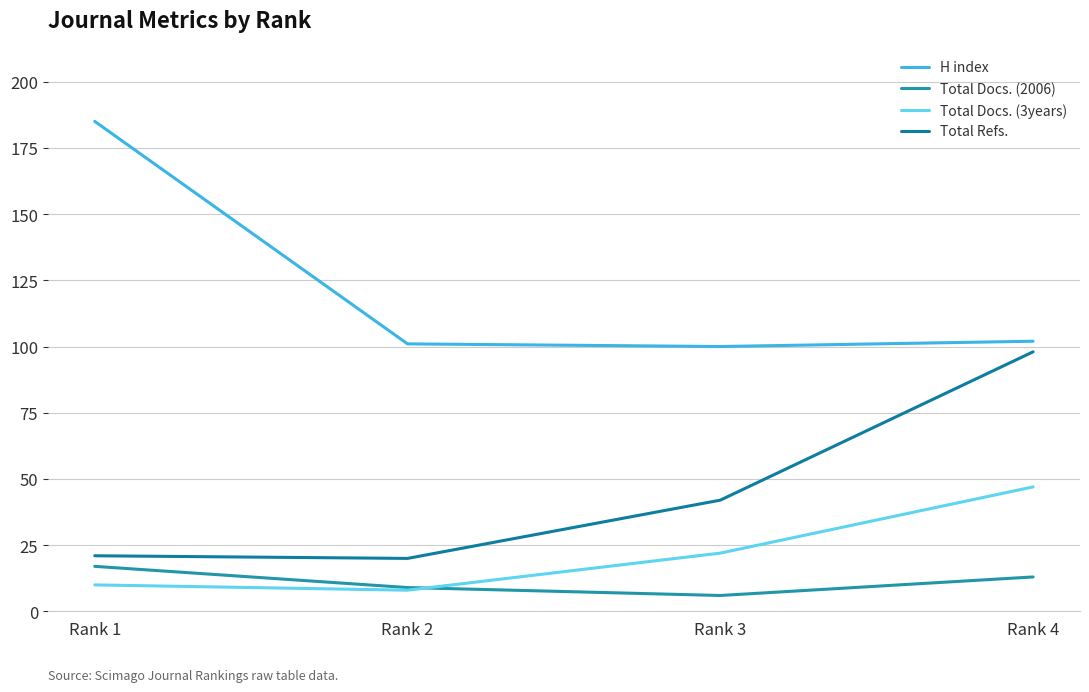

How many distinct data groups are displayed?

4